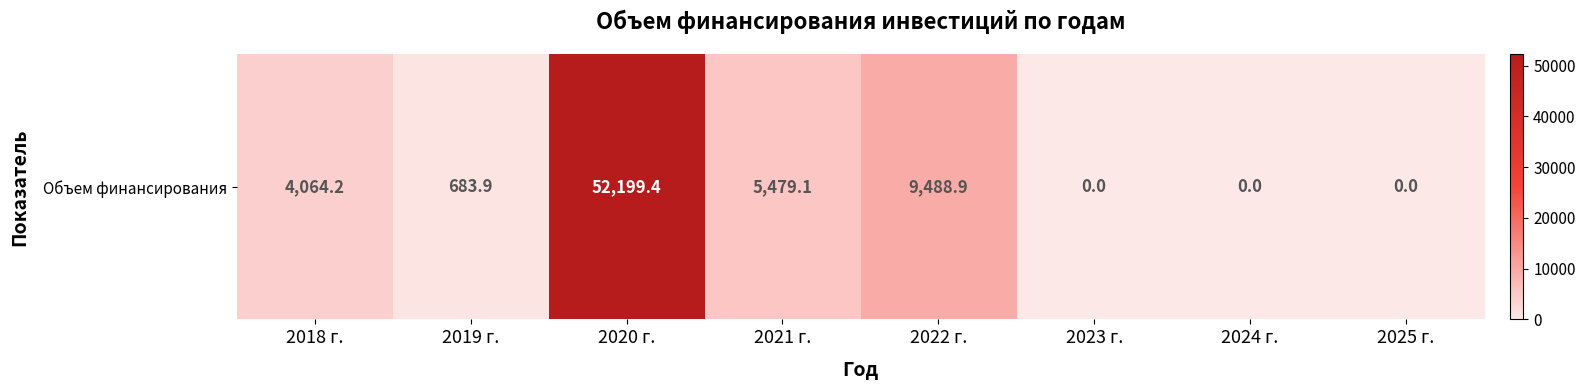

Which category has the lowest value across all series?

2023 г.